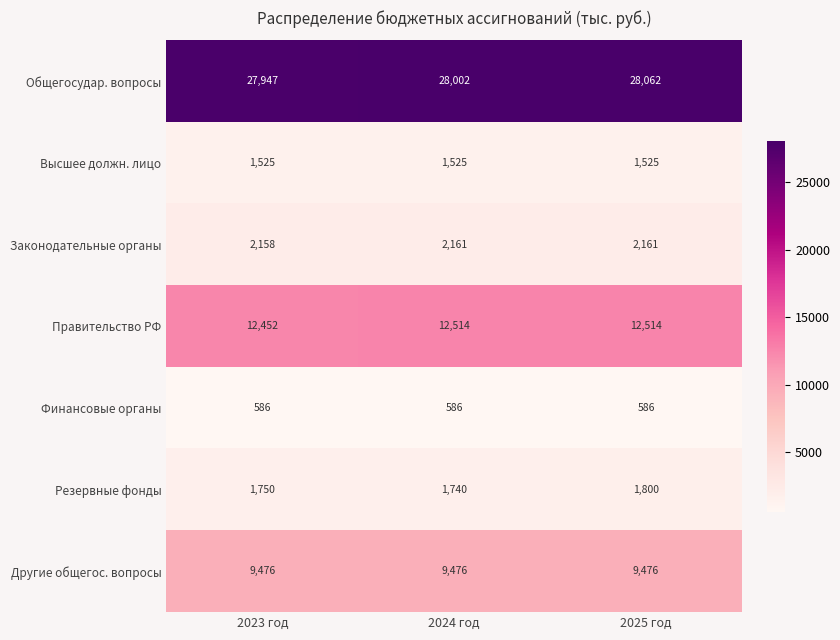

At how many categories does at least one series exceed 13388?

3